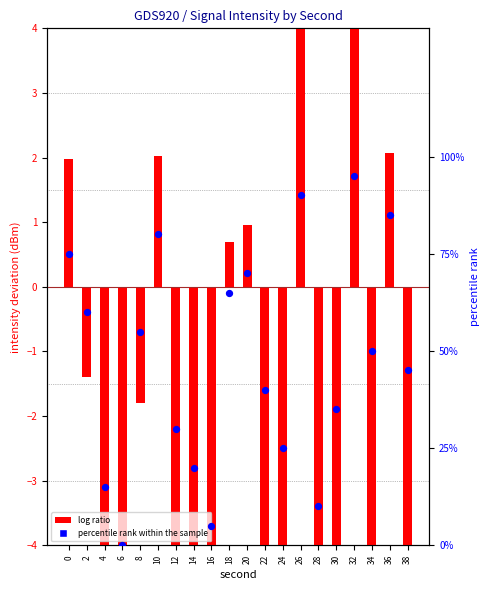

At which category is the sum across all series the highest?

32